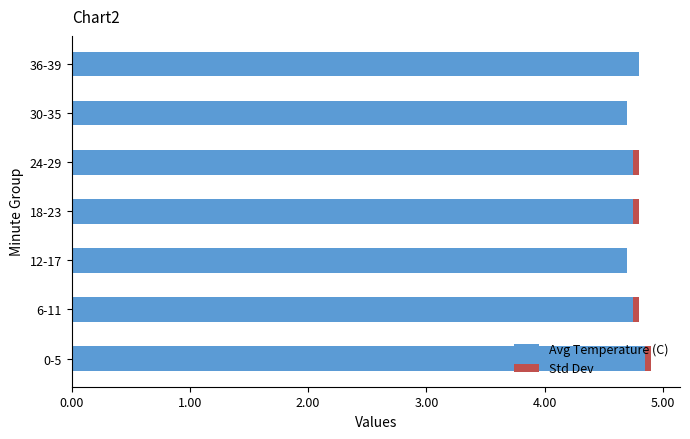

Is it true that Avg Temperature (C) equals 4.7 at 12-17?

True